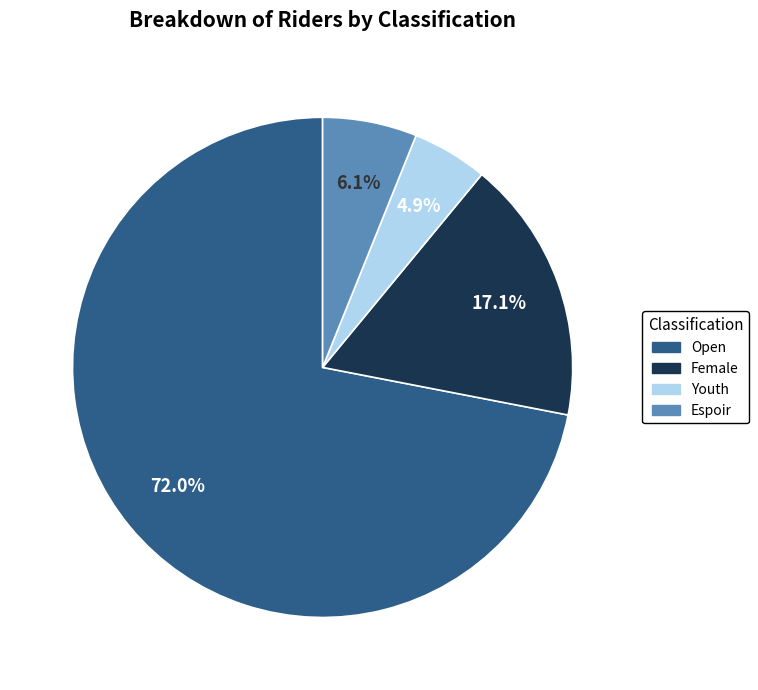

How many segments does this pie chart have?

4